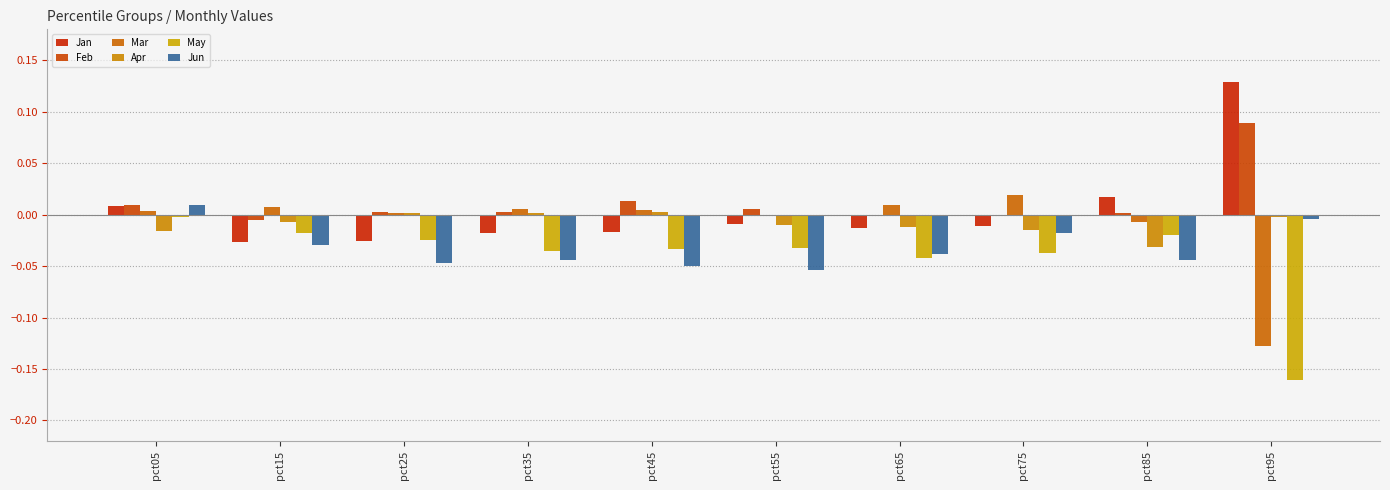

How many groups of bars are there?

10